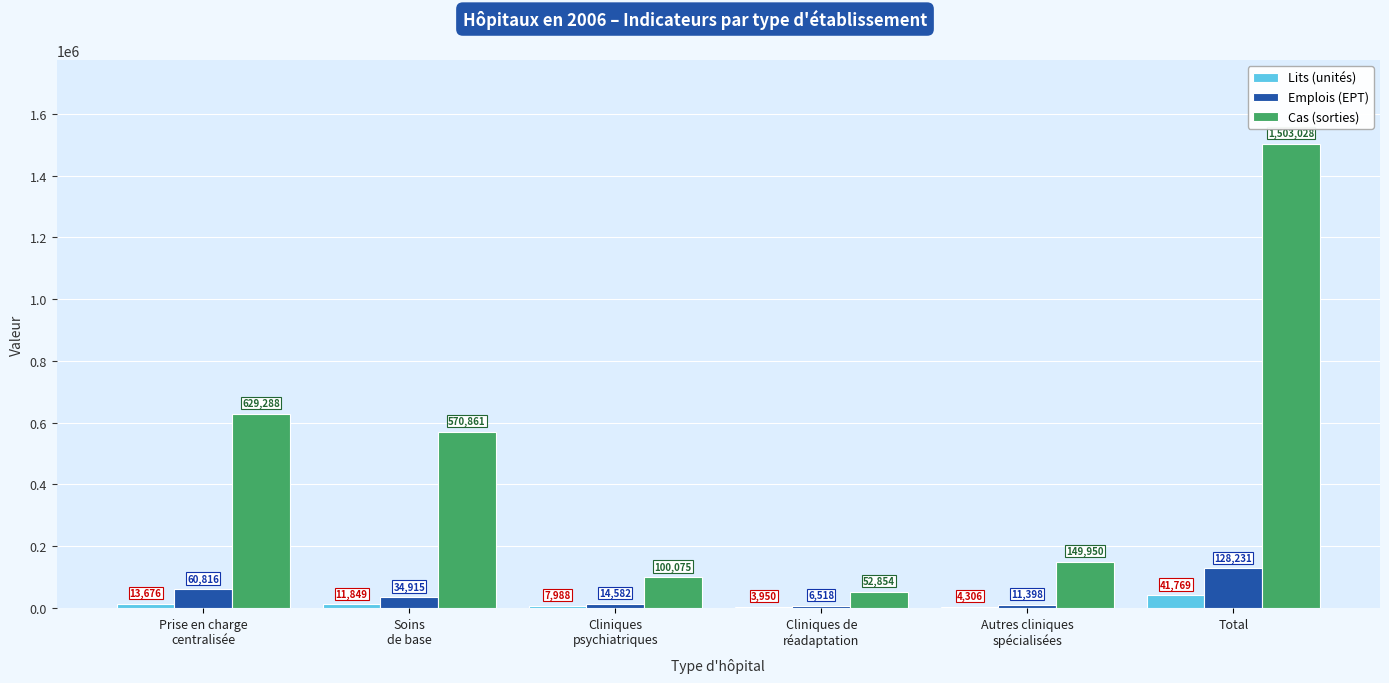

Is the value of Cas (sorties) at Cliniques de
réadaptation greater than the value of Lits (unités) at Cliniques
psychiatriques?

Yes